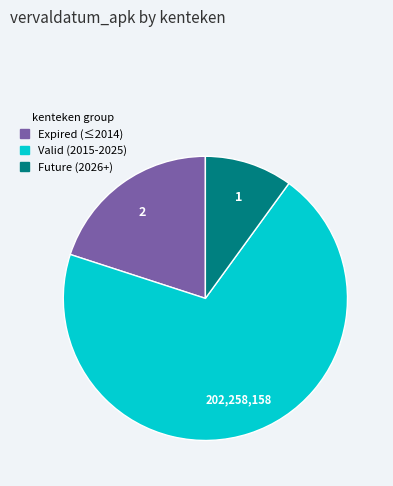

Does any single category account for the majority?

Yes